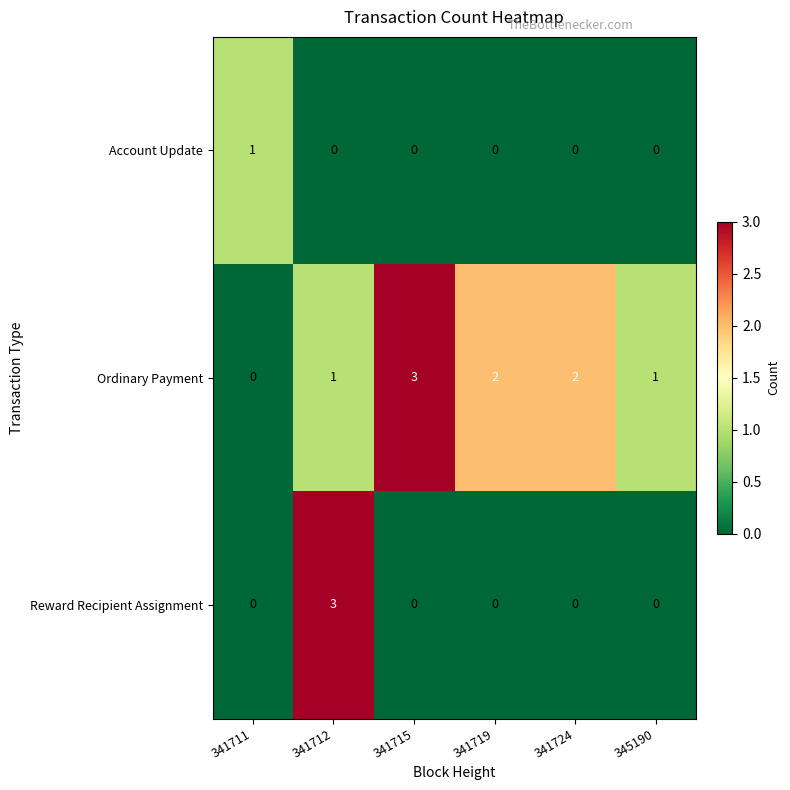

What is the maximum value shown in the chart?

3